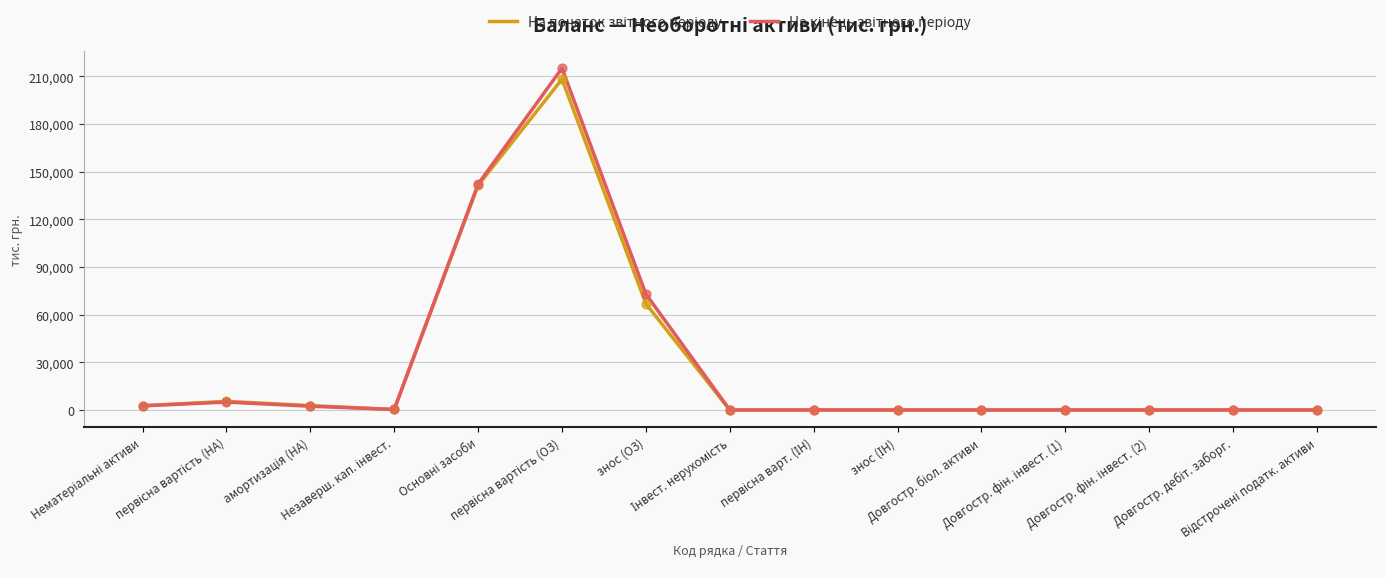

What is the greatest value displayed?

215152